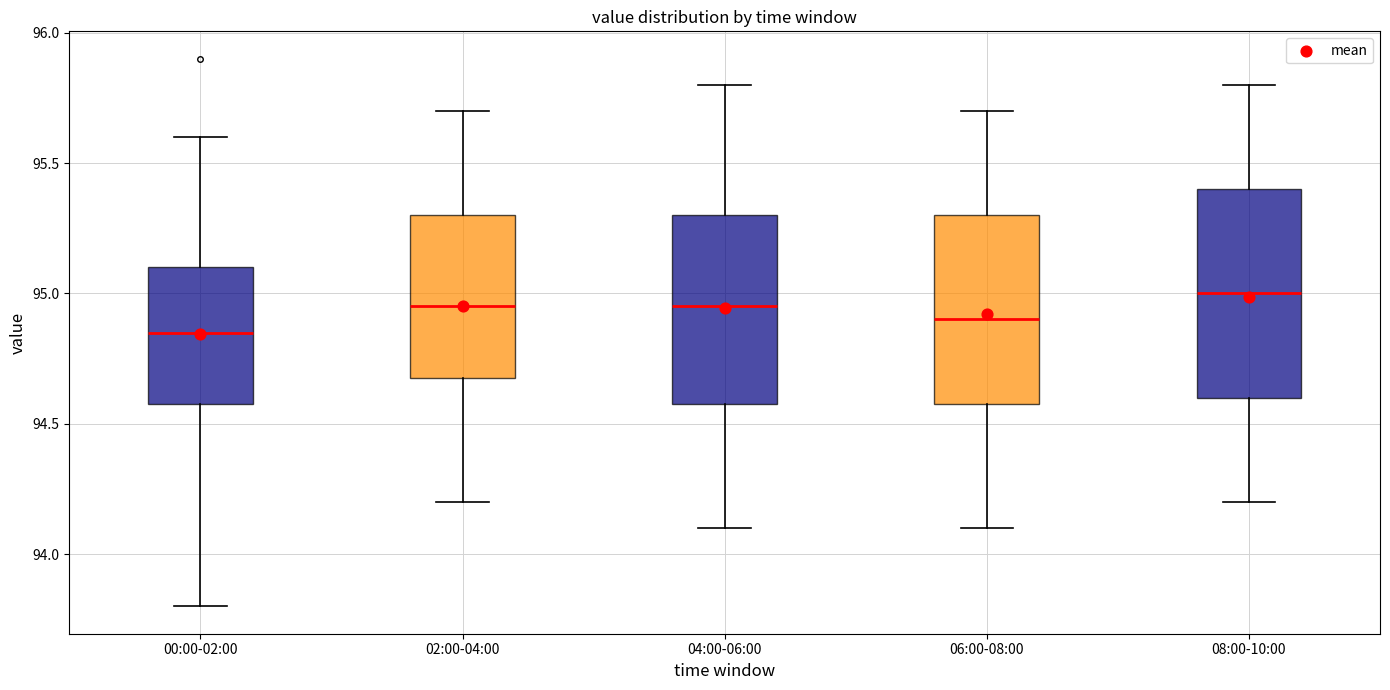

Reading left to right, read every box against the y-axis: the position of its median line, the range the box covers, and the ends of its whiskers. The values are not printed on the chart, so give them approximately, as read against the axis.

00:00-02:00: median 94.85, box 94.60 to 95.10, whiskers 93.80 to 95.60
02:00-04:00: median 94.95, box 94.70 to 95.30, whiskers 94.20 to 95.70
04:00-06:00: median 94.95, box 94.60 to 95.30, whiskers 94.10 to 95.80
06:00-08:00: median 94.90, box 94.60 to 95.30, whiskers 94.10 to 95.70
08:00-10:00: median 95.00, box 94.60 to 95.40, whiskers 94.20 to 95.80